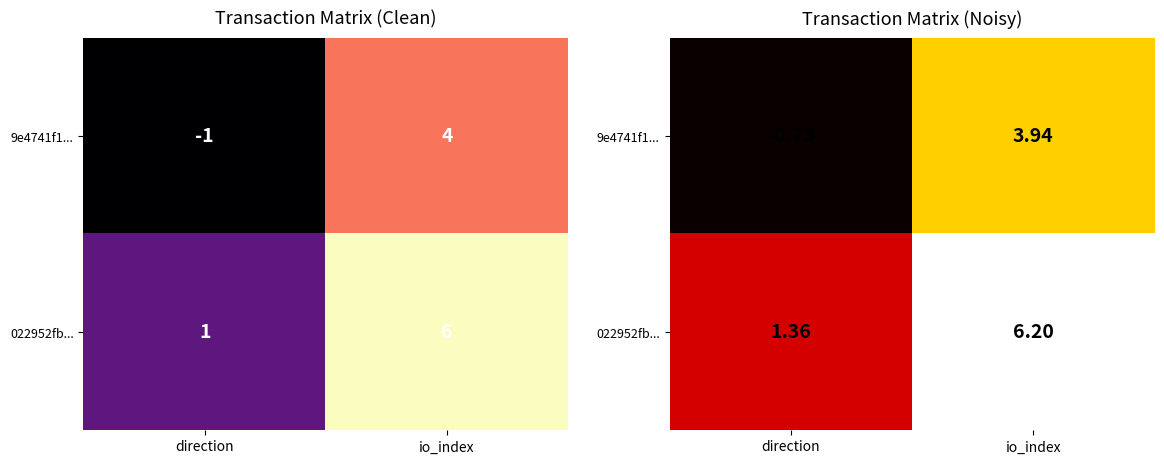

What is the difference between the maximum and minimum values in the 9e4741f1... series?

4.7